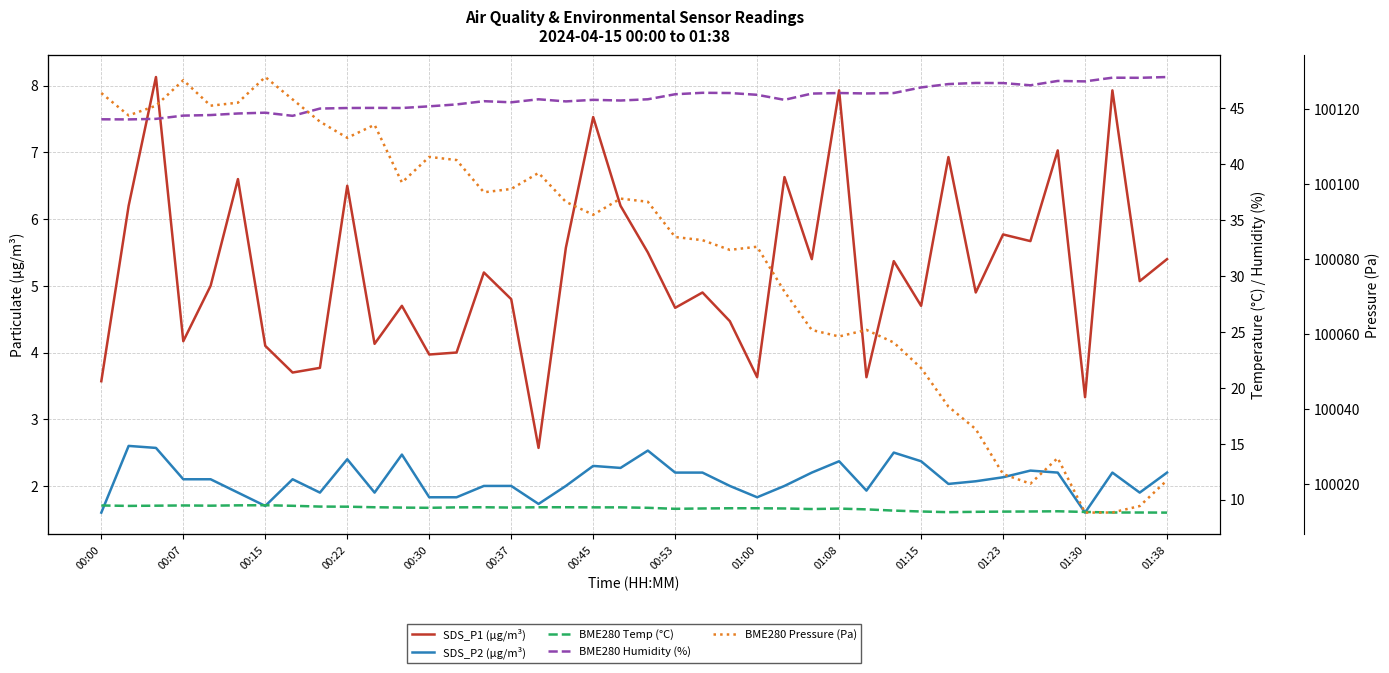

How many lines are shown in the chart?

5